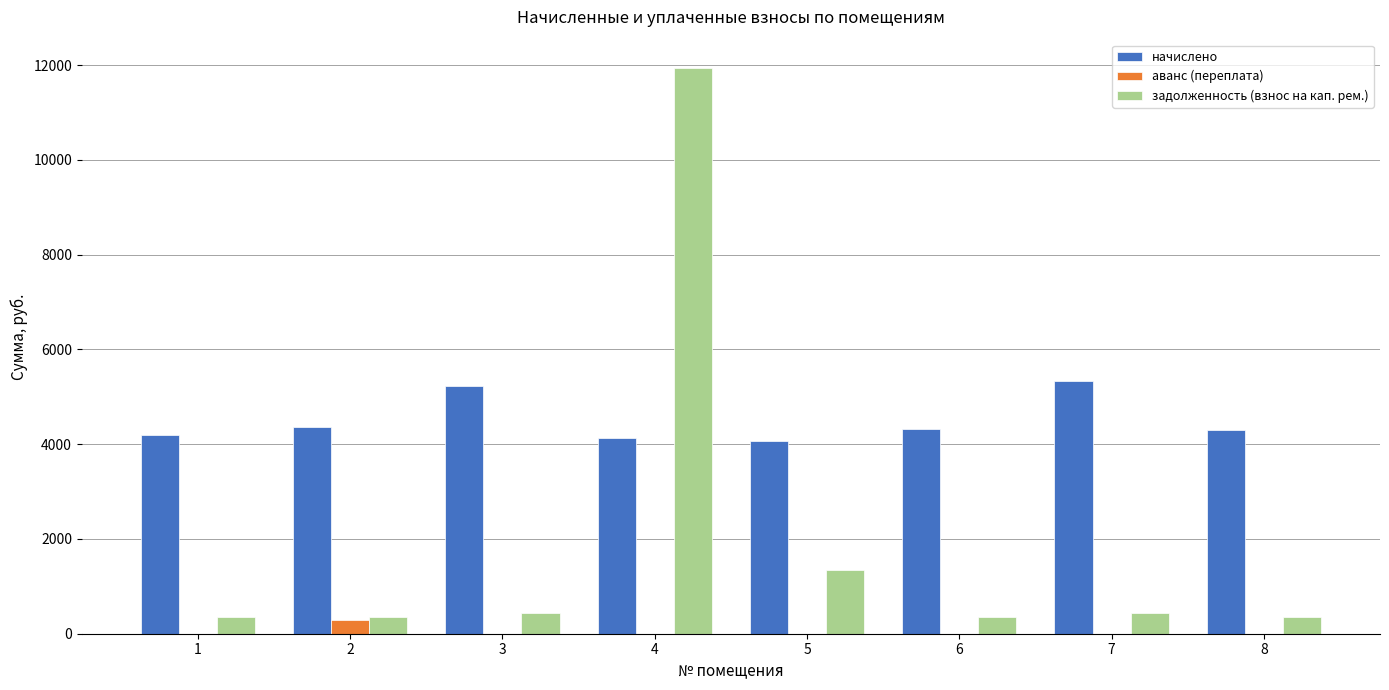

Is it true that задолженность (взнос на кап. рем.) equals 2054.0 at 5?

False